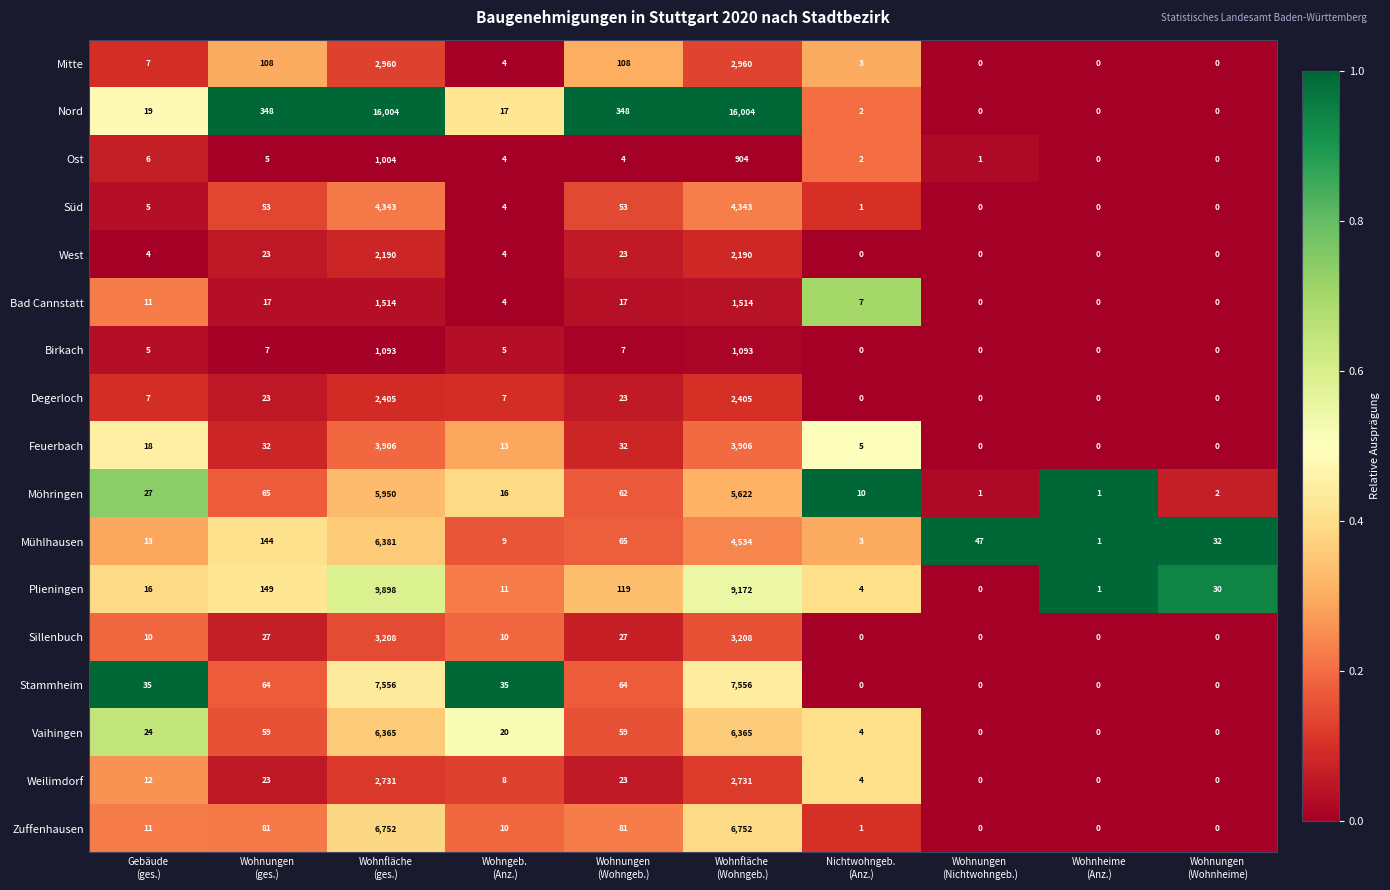

List the series in order of their peak value, highest first.

Nord, Plieningen, Stammheim, Zuffenhausen, Mühlhausen, Vaihingen, Möhringen, Süd, Feuerbach, Sillenbuch, Mitte, Weilimdorf, Degerloch, West, Bad Cannstatt, Birkach, Ost